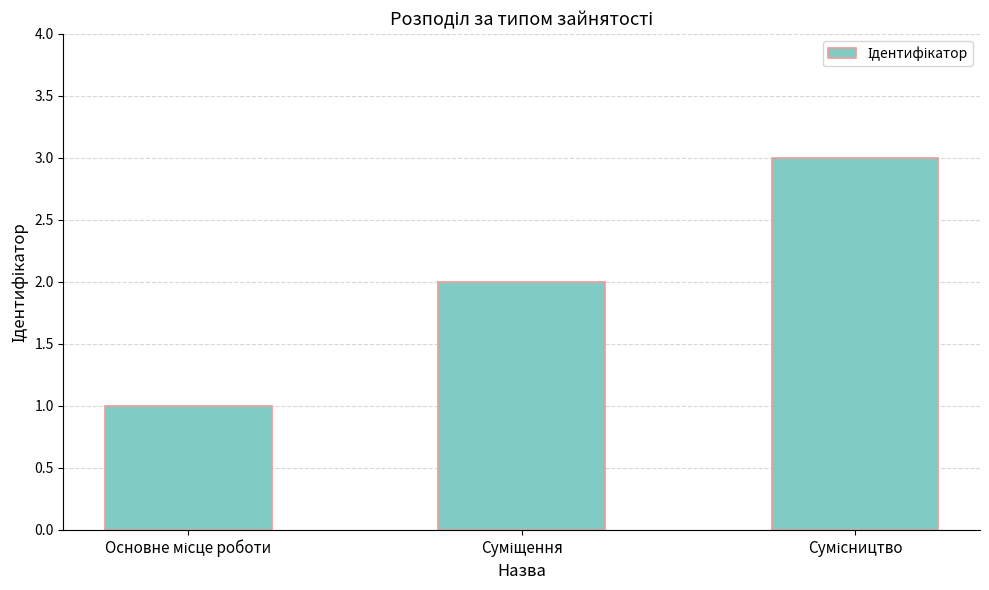

What is the average value?

2